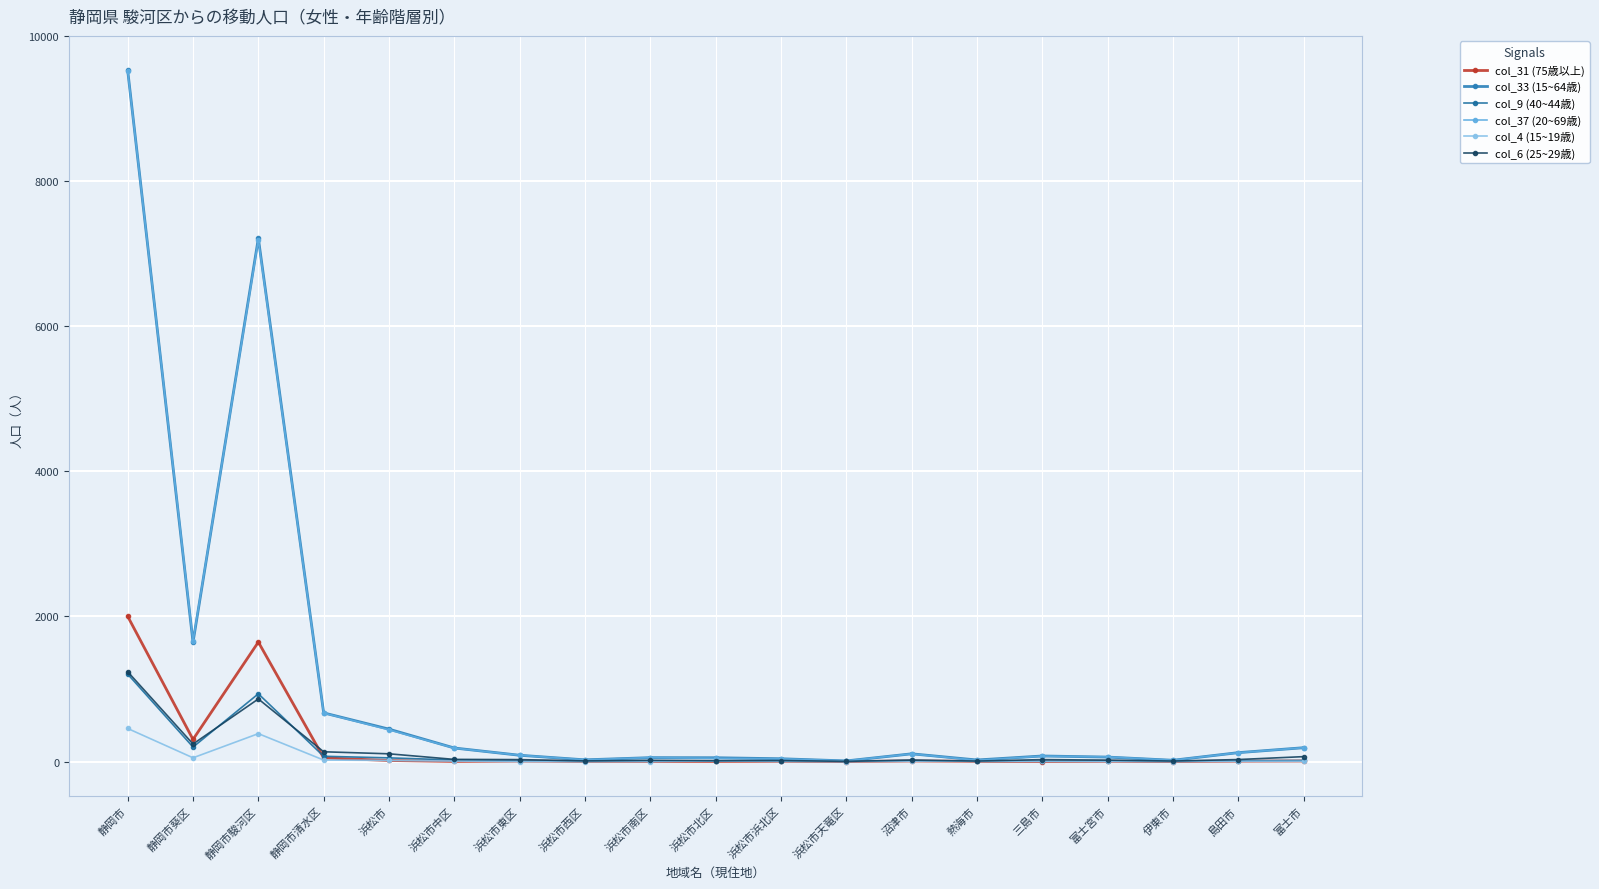

What is the difference between the second highest and second lowest values in the col_4 (15~19歳) series?

384